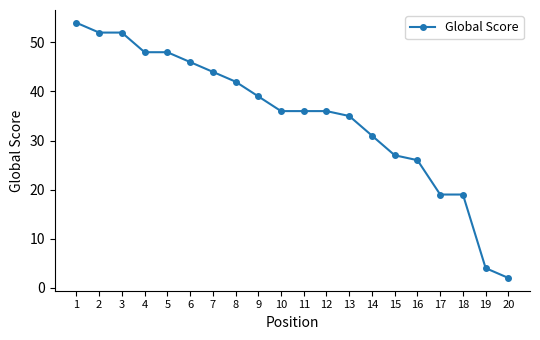

At which category does the chart reach its peak across all series?

1